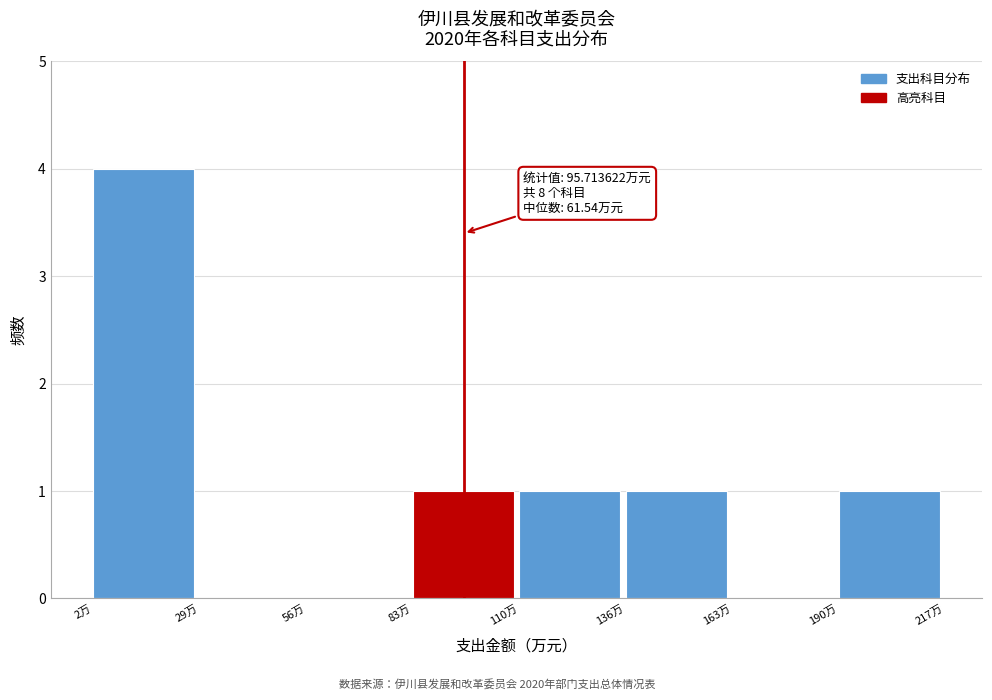

Which range on the x-axis has the tallest bar?

0 to 30